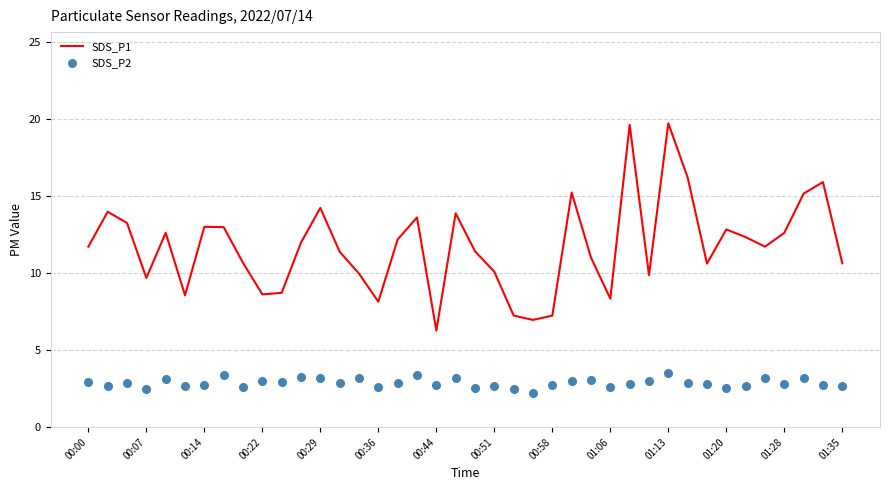

At how many categories does at least one series exceed 8?

36